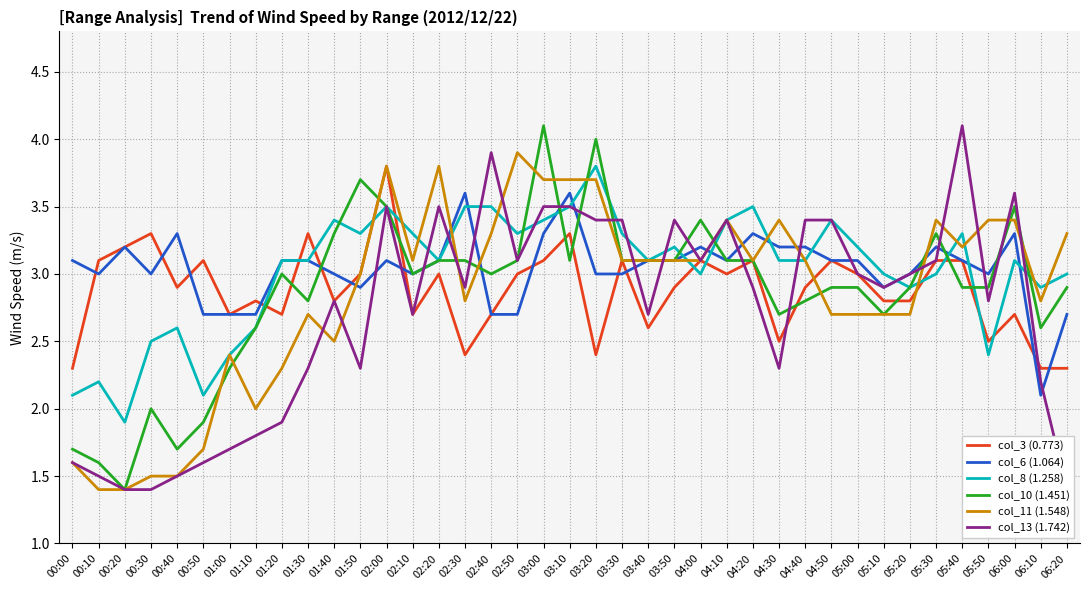

List the labels in order of col_11 (1.548) value, smallest first.

00:10, 00:20, 00:30, 00:40, 00:00, 00:50, 01:10, 01:20, 01:00, 01:40, 01:30, 04:50, 05:00, 05:10, 05:20, 02:30, 06:10, 01:50, 02:10, 03:30, 03:40, 03:50, 04:00, 04:20, 04:40, 05:40, 02:40, 06:20, 04:10, 04:30, 05:30, 05:50, 06:00, 03:00, 03:10, 03:20, 02:00, 02:20, 02:50